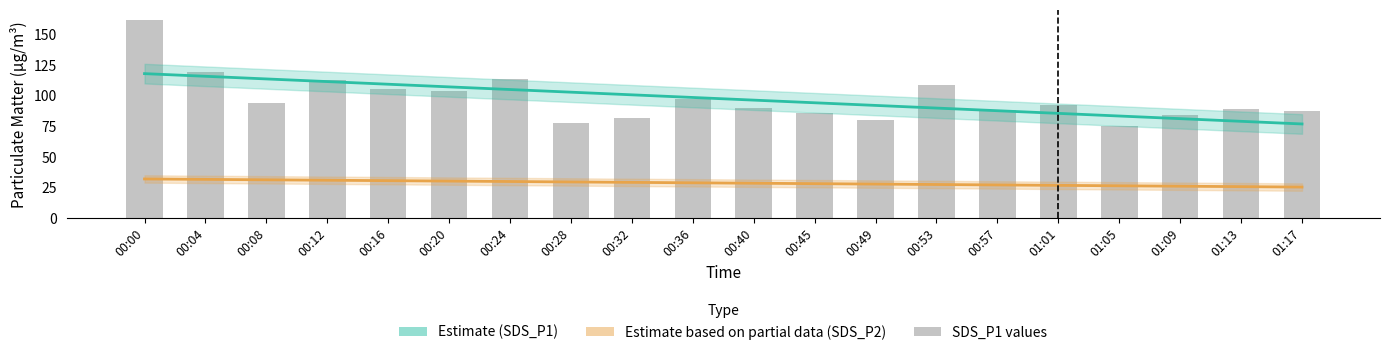

Which series has the largest range (max minus min)?

SDS_P1